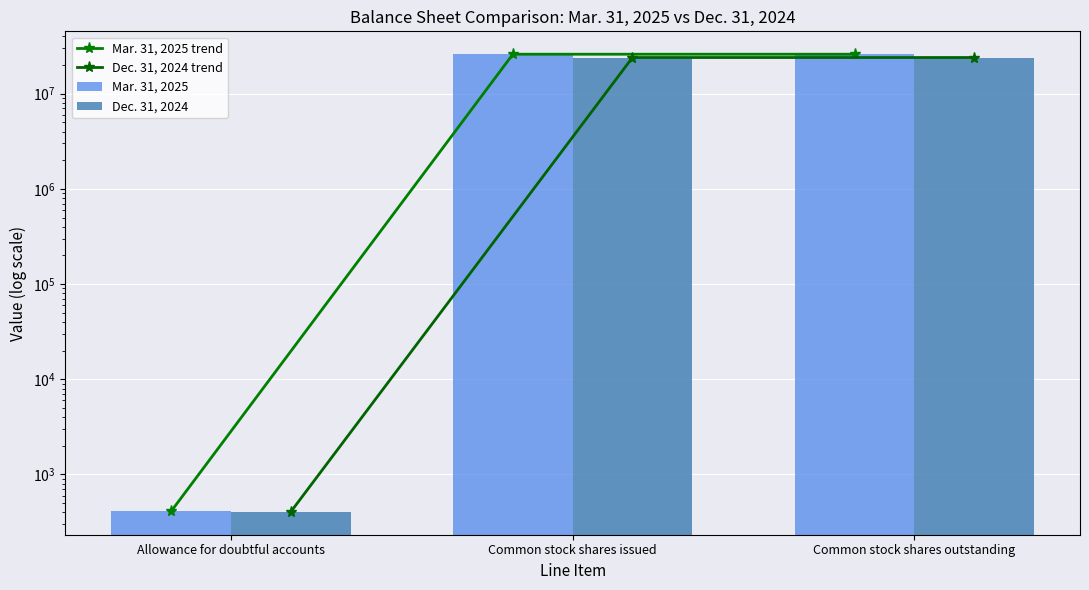

Rank the categories by Mar. 31, 2025 value from highest to lowest.

Common stock shares issued, Common stock shares outstanding, Allowance for doubtful accounts